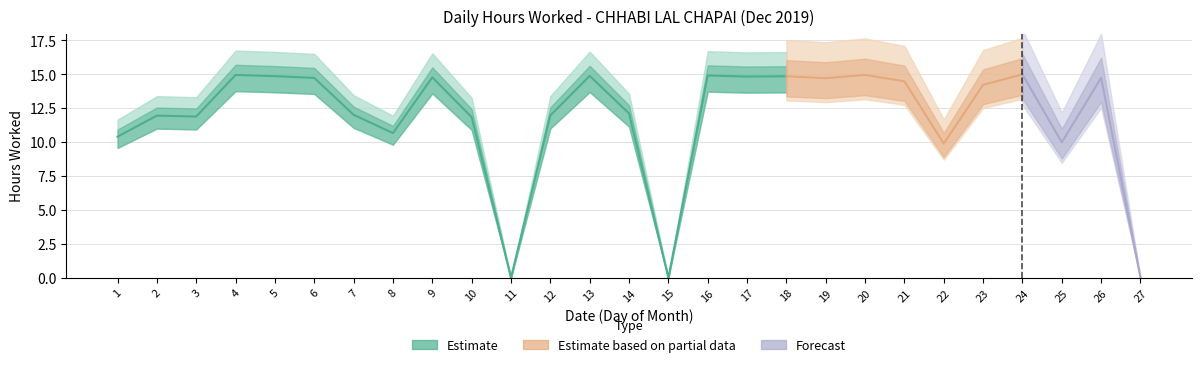

Does the chart have visible grid lines?

Yes